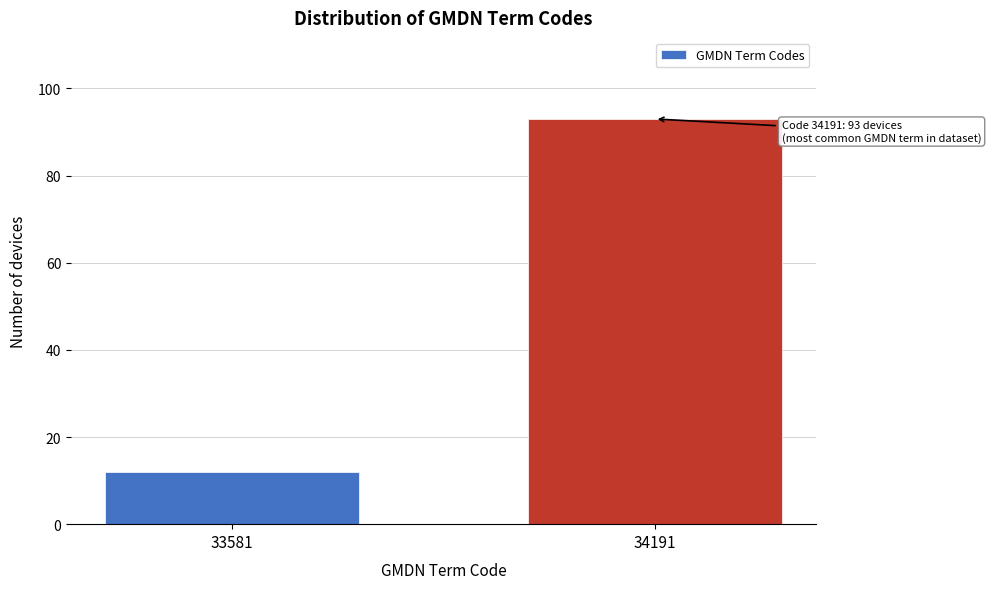

Reading left to right, list all the values displayed in this chart.

33581=12	34191=93